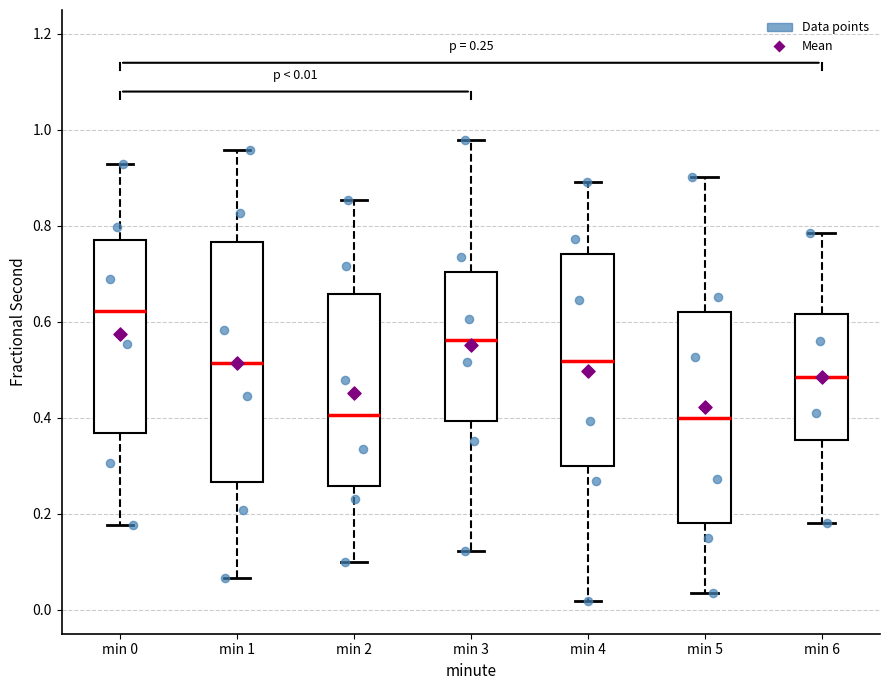

Which box is the tallest, from its lower edge to its upper edge?

min 1